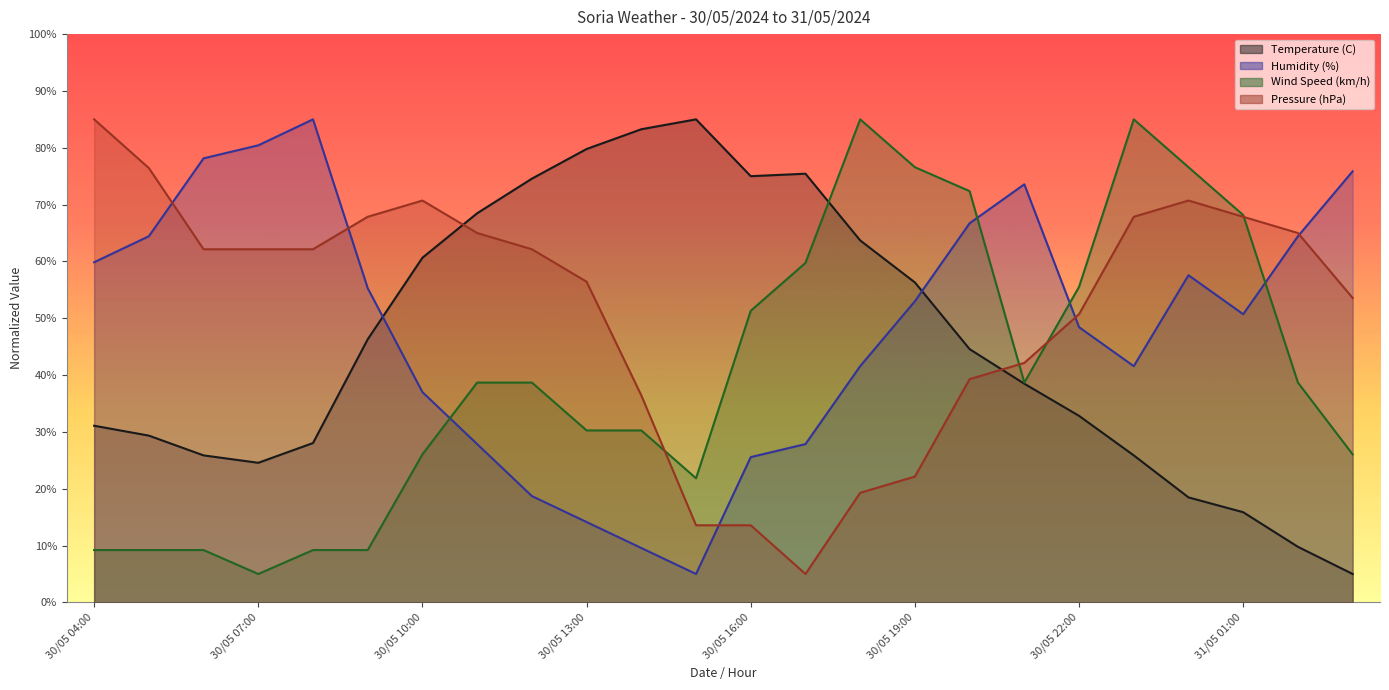

How many values in the Wind Speed (km/h) series are below 38?

11